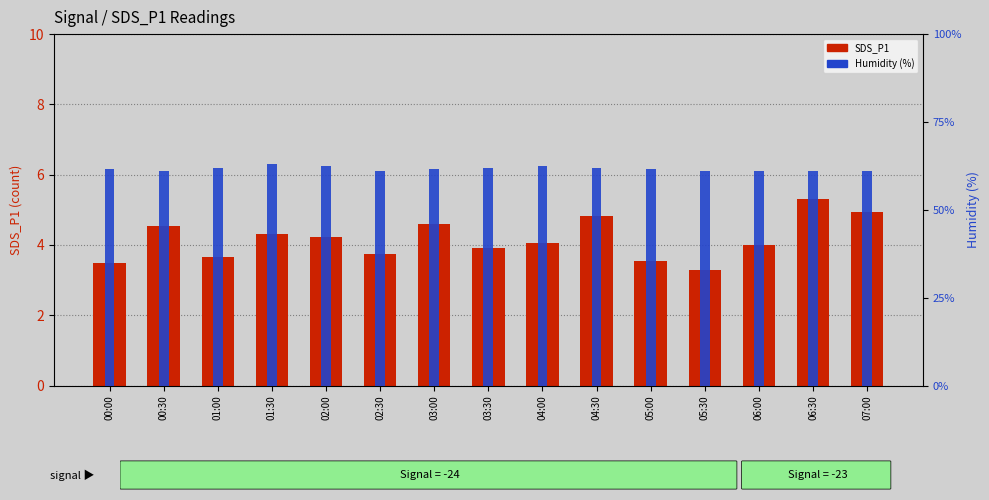

Count the Humidity values in the range 92 to 93.

15